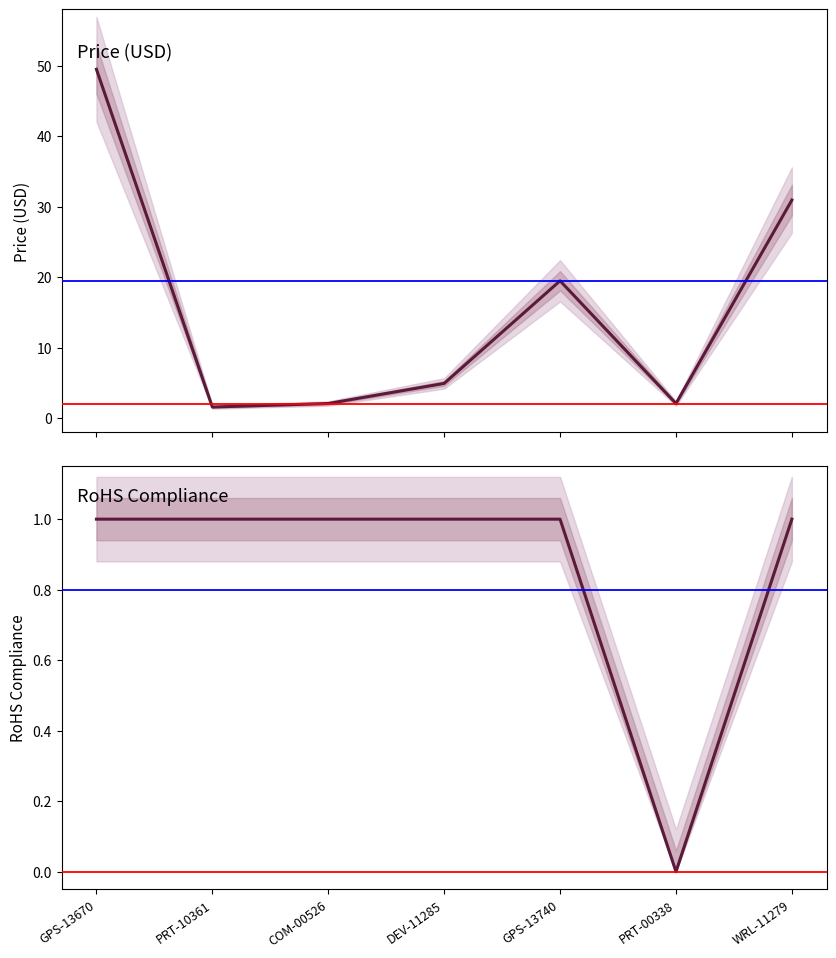

Is it true that RoHS Compliance equals -0.4 at PRT-00338?

False